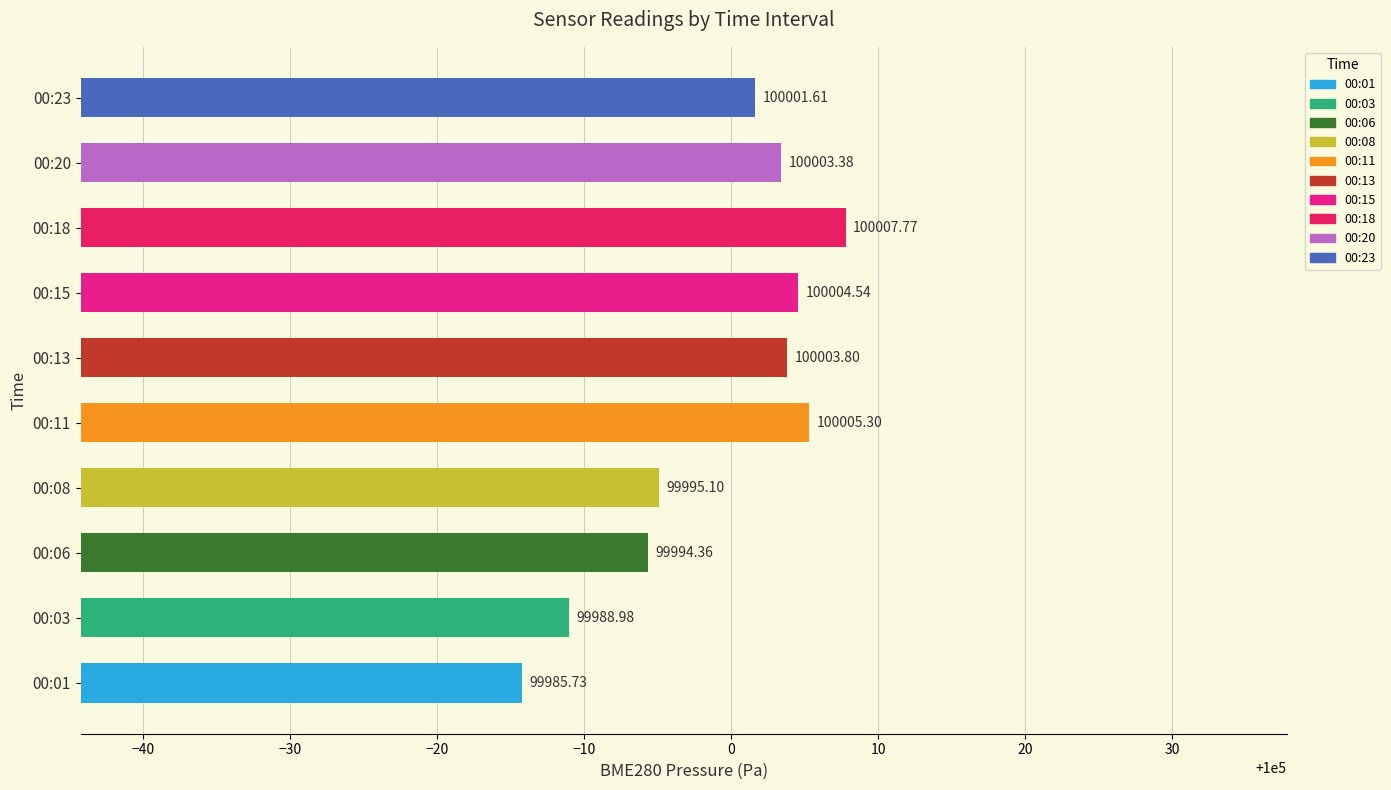

What is the change in value from 00:13 to 00:20?

-0.4